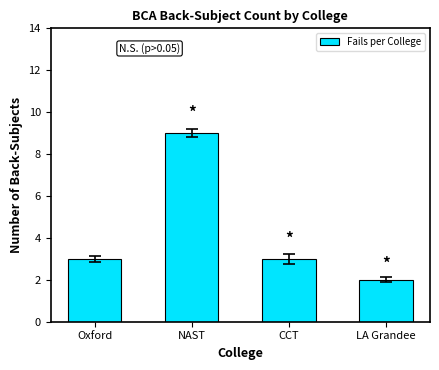

Reading left to right, what are all the values shown in this chart?

3	9	3	2